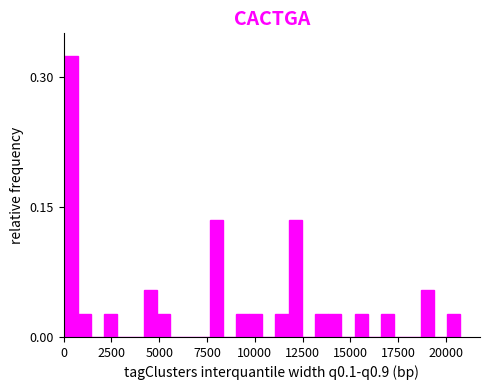

Read against the x-axis, roughly where is the centre of the tallest bar?

500